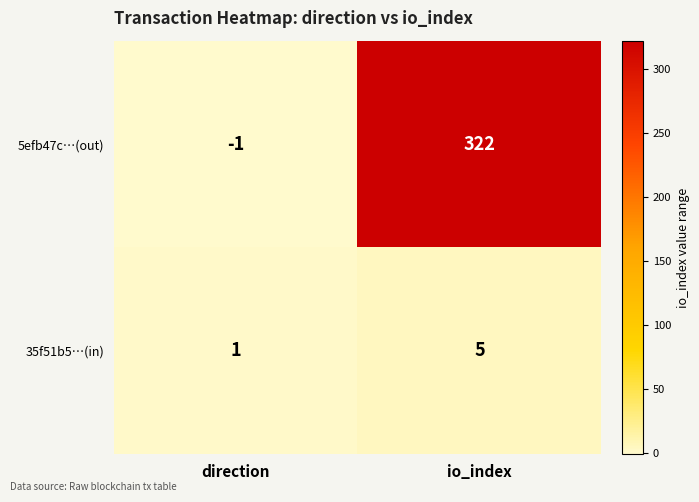

Which series changed the most between direction and io_index?

5efb47c…(out)